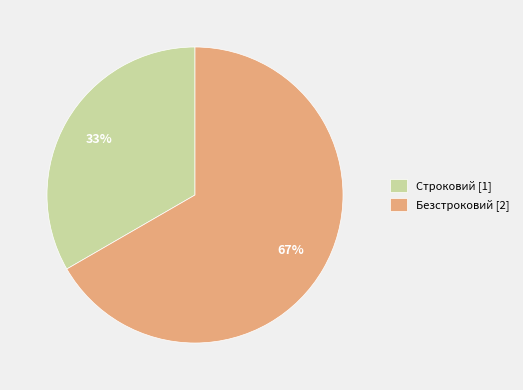

Which category has the biggest portion of the pie?

Безстроковий